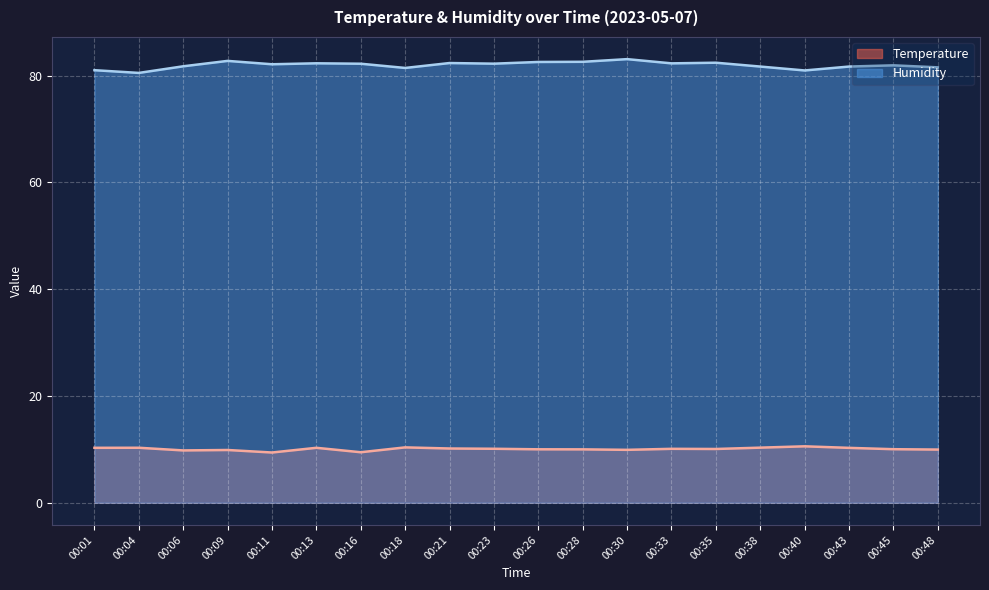

What is the approximate value of humidity at 00:26?

82.5